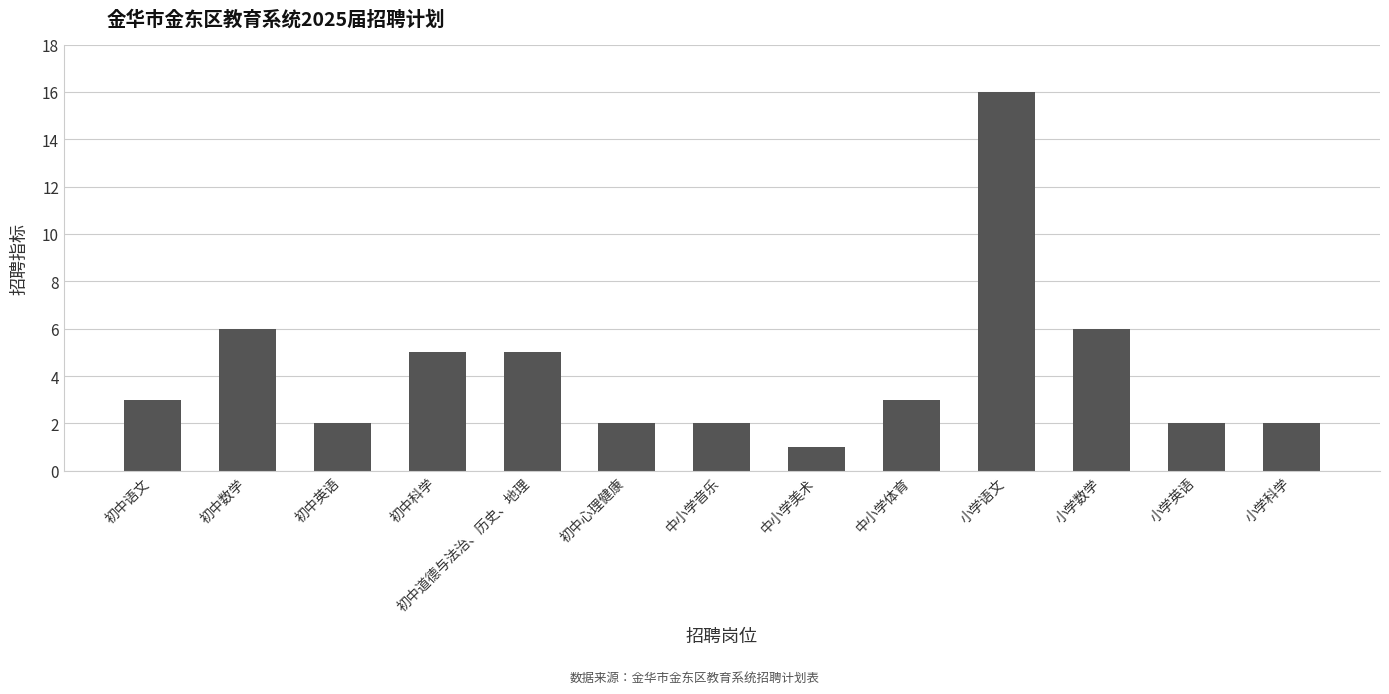

What is the average value?

4